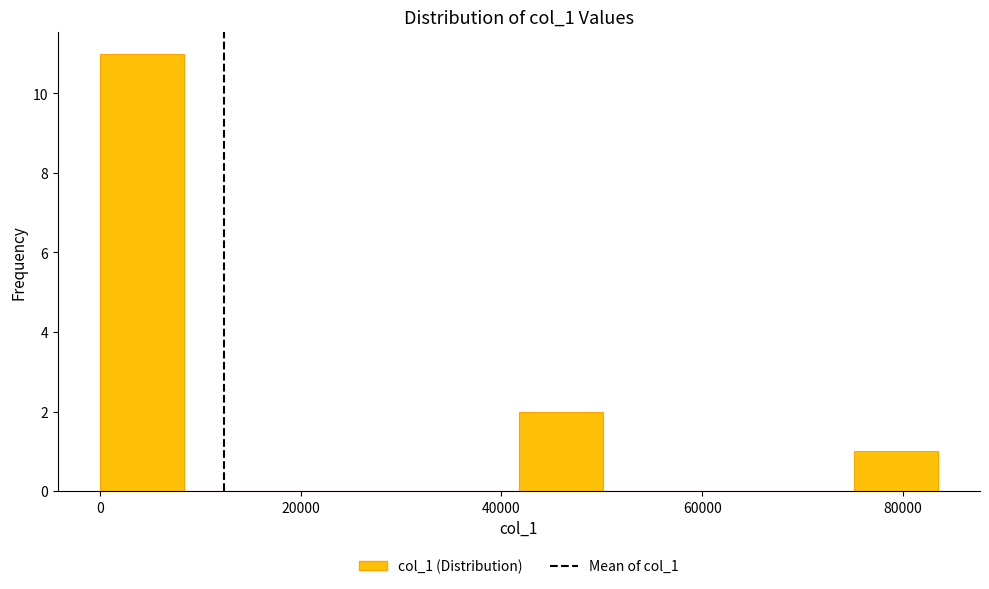

Reading left to right, list every bar in this chart as the range it spans on the x-axis followed by its height. Neither the bar edges nor the heights are printed on the chart, so give them approximately, as read against the axes.

0 to 8000: 11
8000 to 16000: 0
16000 to 26000: 0
26000 to 34000: 0
34000 to 42000: 0
42000 to 50000: 2
50000 to 58000: 0
58000 to 66000: 0
66000 to 76000: 0
76000 to 84000: 1